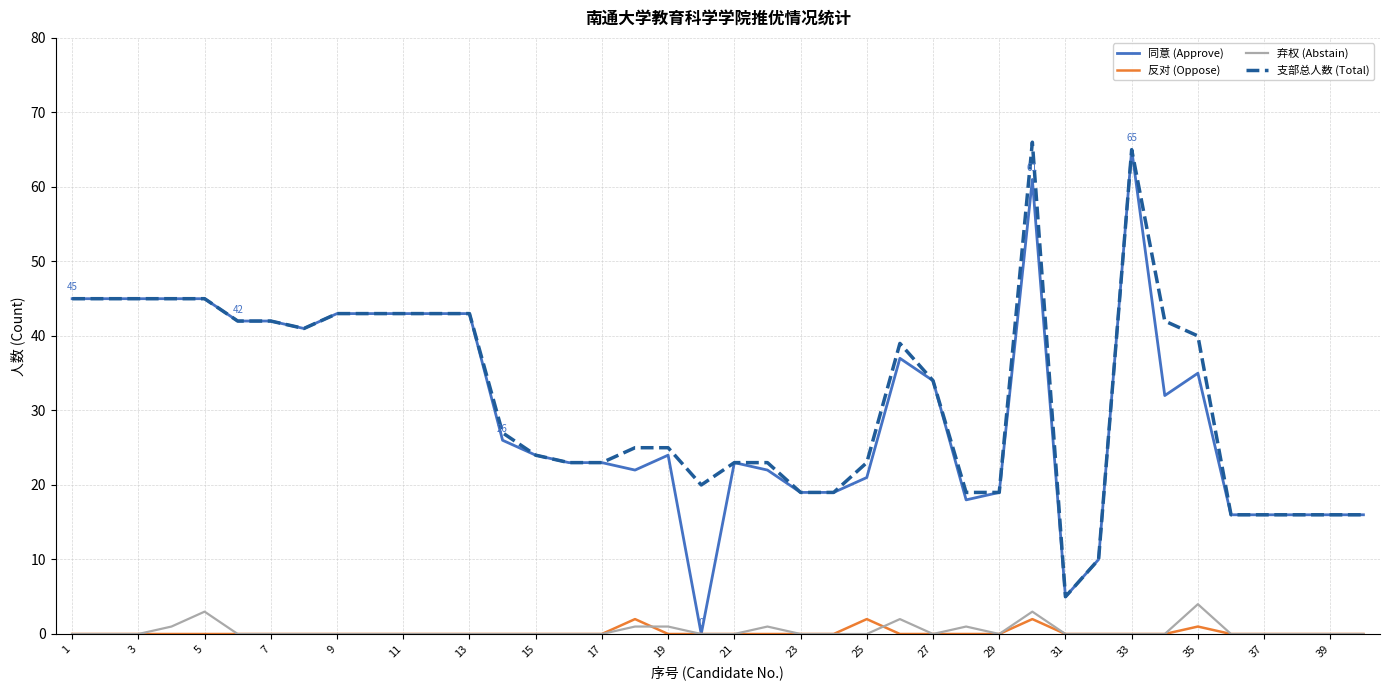

True or false: 支部总人数 (Total) and 反对 (Oppose) intersect in this chart.

False